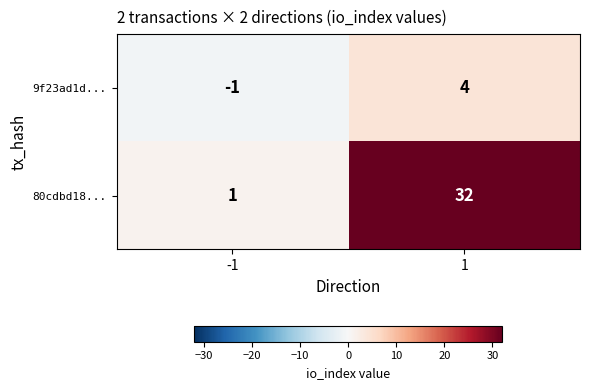

What is the total value across all series at 1?

36